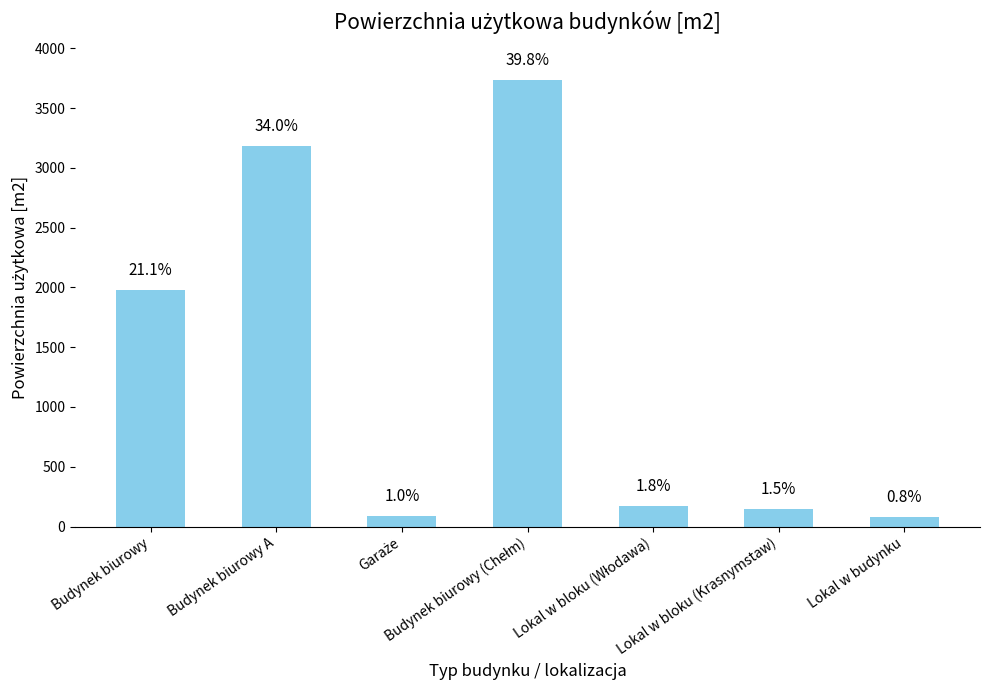

How many bars are there in total?

7